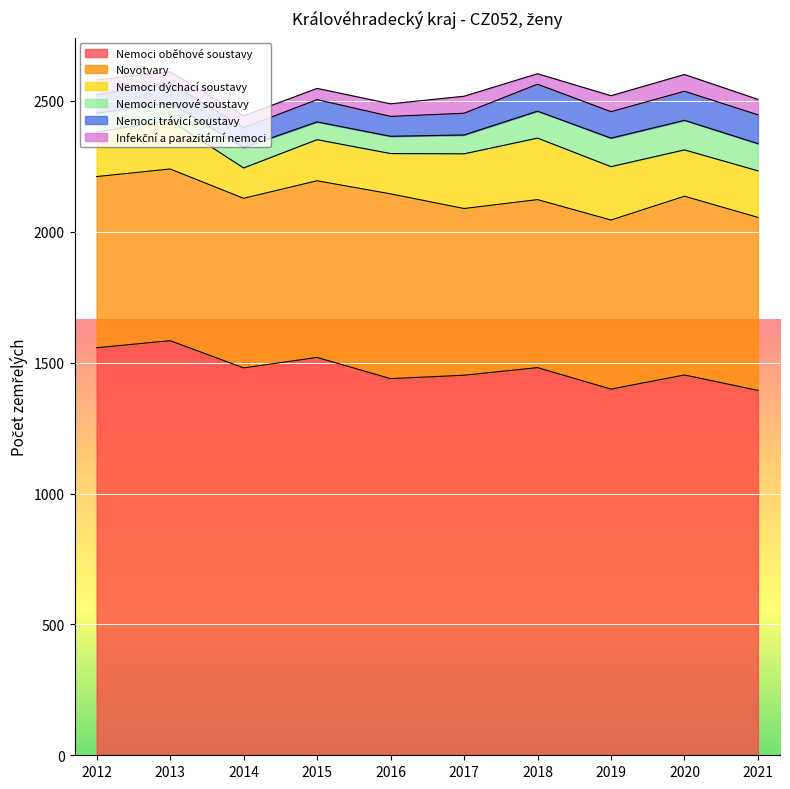

Read the Nemoci trávicí soustavy value at 2021, to the nearest 5.

110